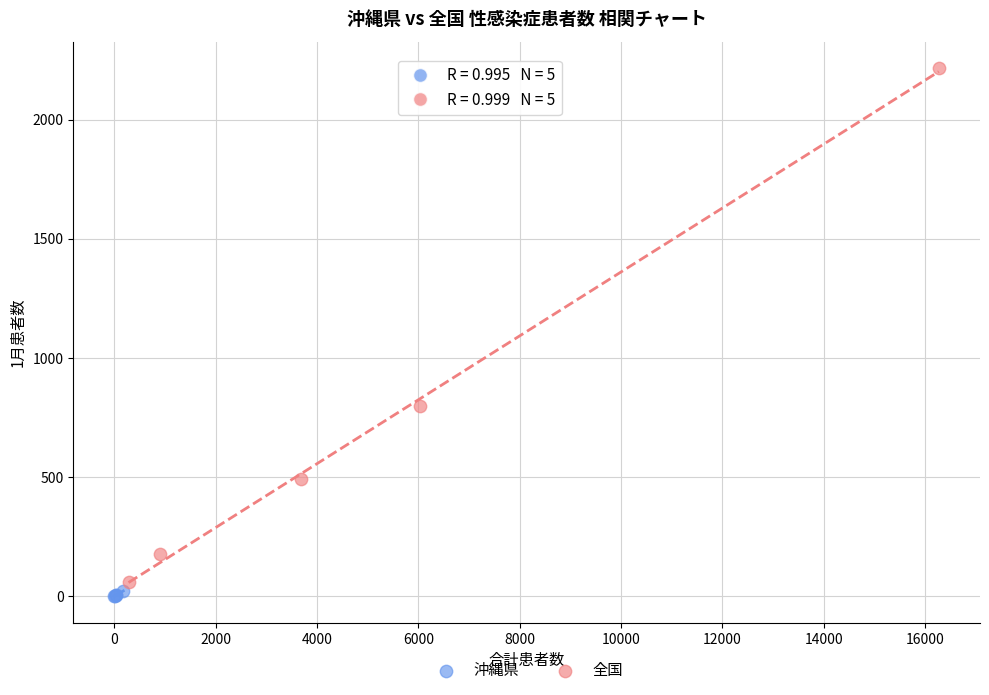

Which series reaches the maximum Y coordinate?

全国